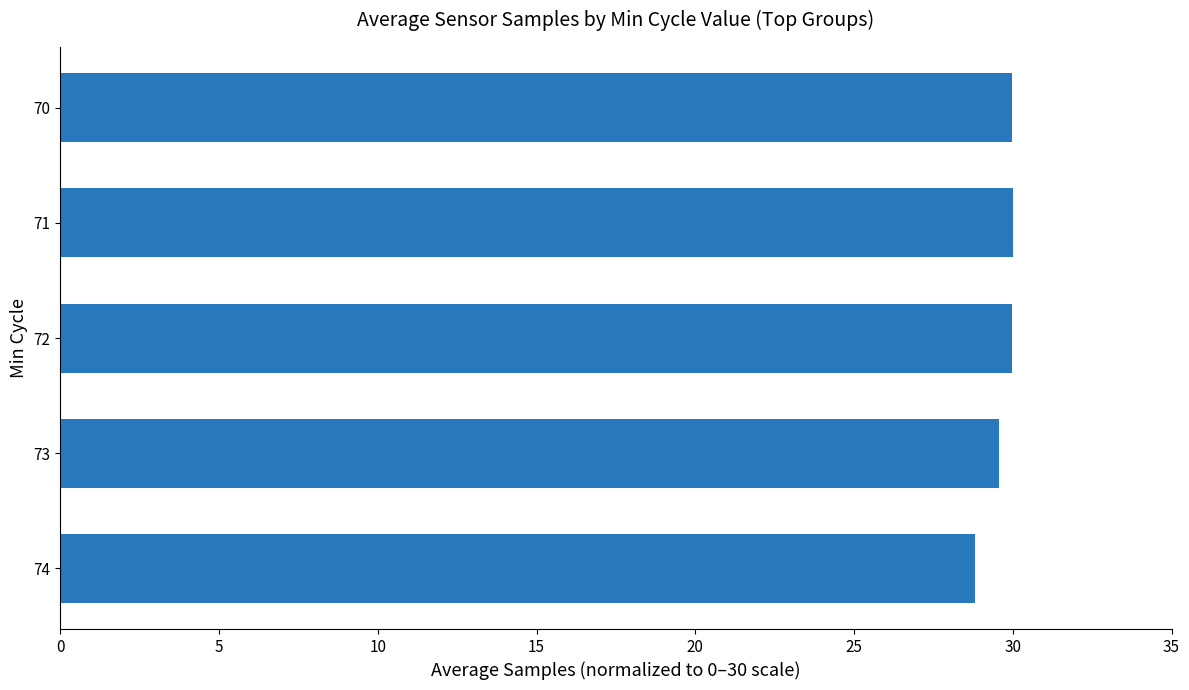

Is it true that the value at 71 is 7.2?

False